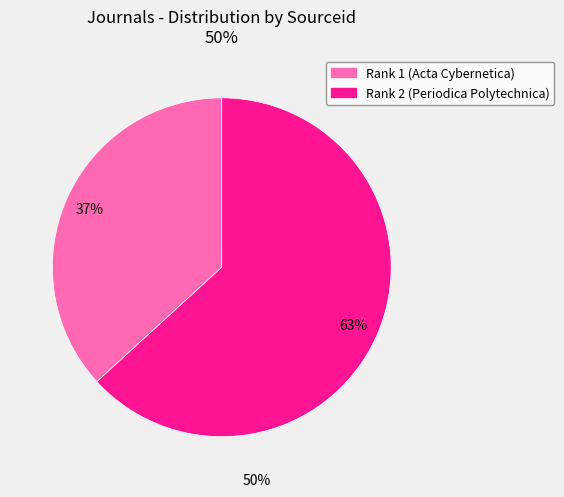

Does any single category account for the majority?

Yes